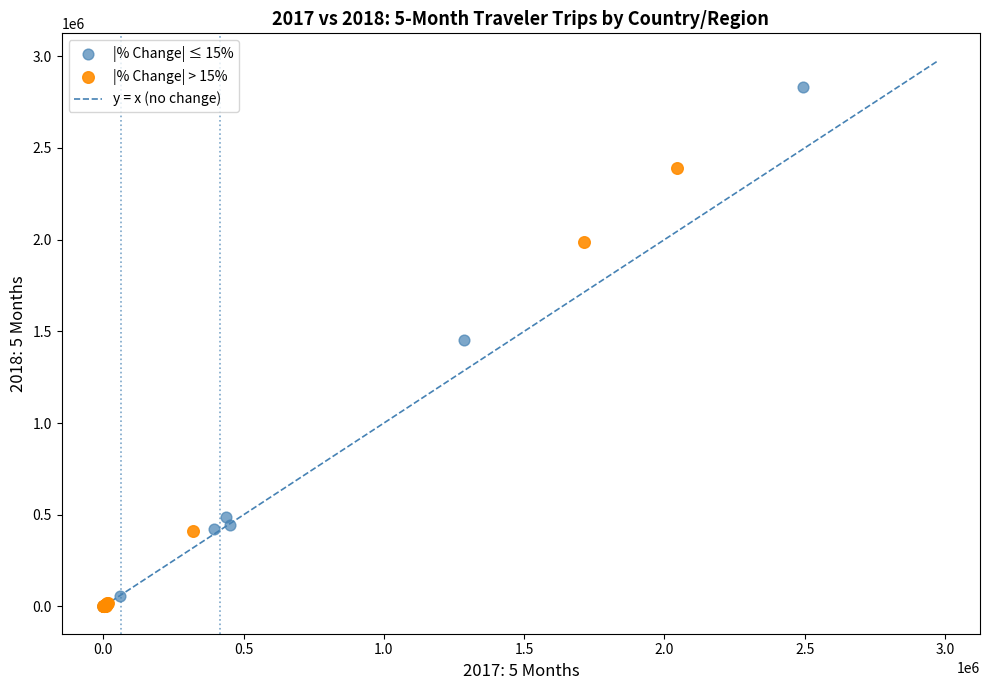

Which series contains the highest Y value?

|% Change| ≤ 15%